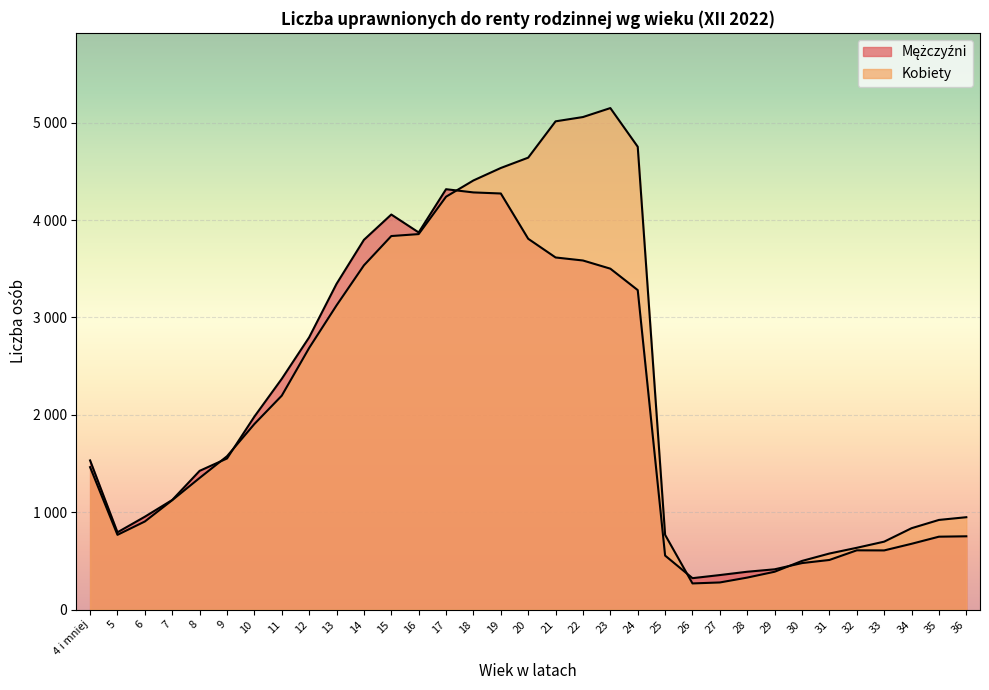

At how many categories does at least one series exceed 1500?

17